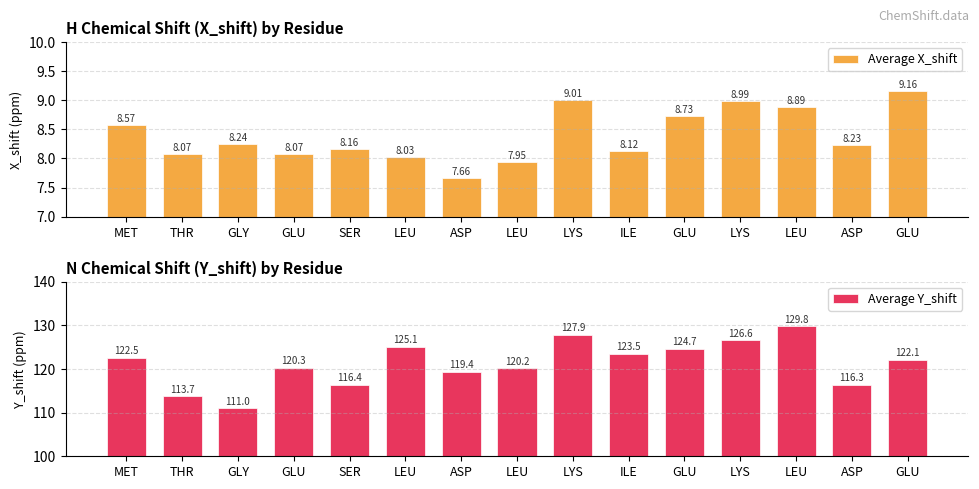

Count the number of categories in the chart.

15